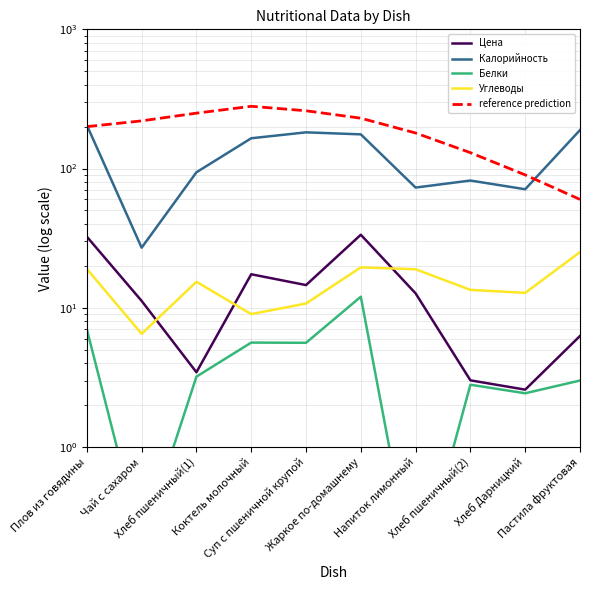

Is it true that Углеводы equals 26.0 at Жаркое по-домашнему?

False